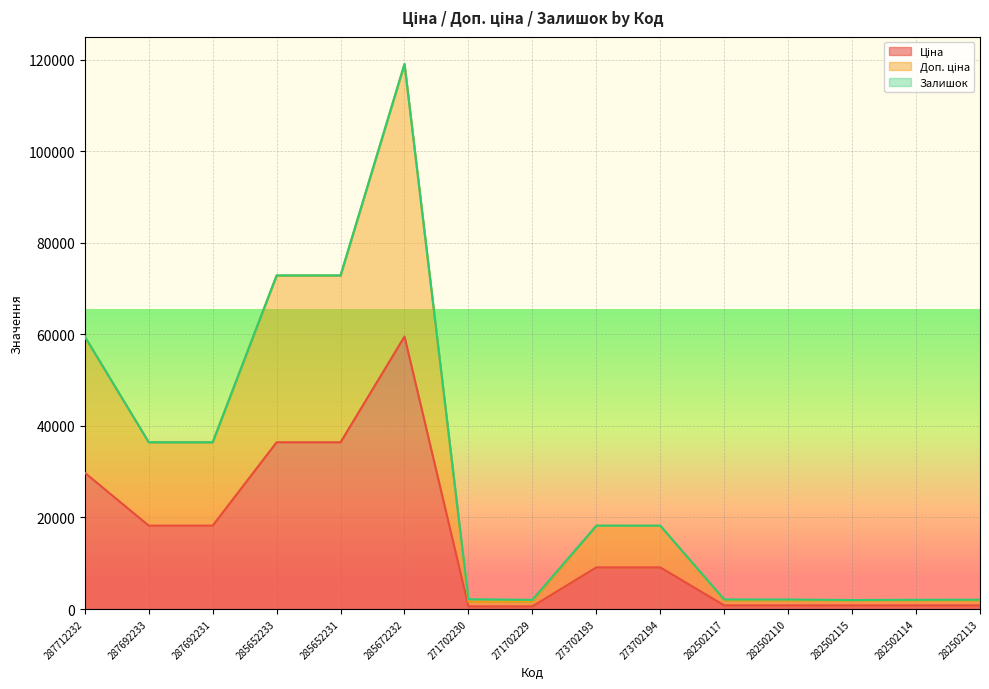

True or false: Ціна and Доп. ціна intersect in this chart.

False